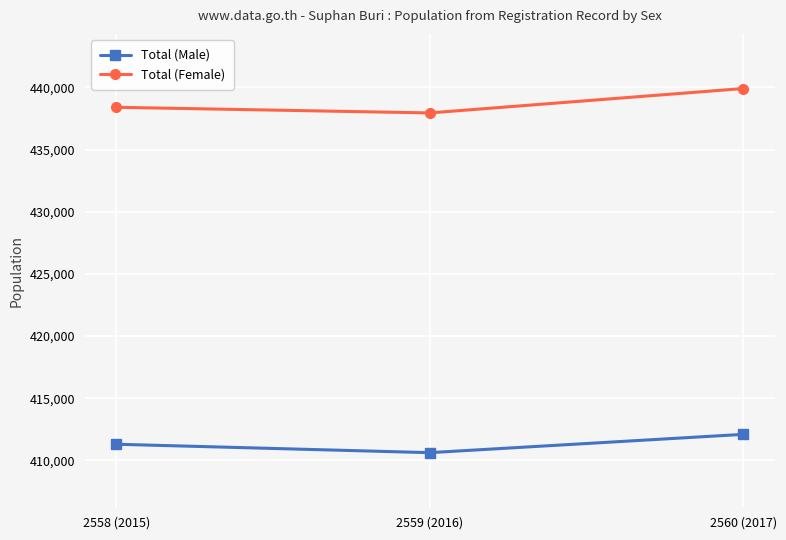

What is the label of the 1st point from the right?

2560 (2017)